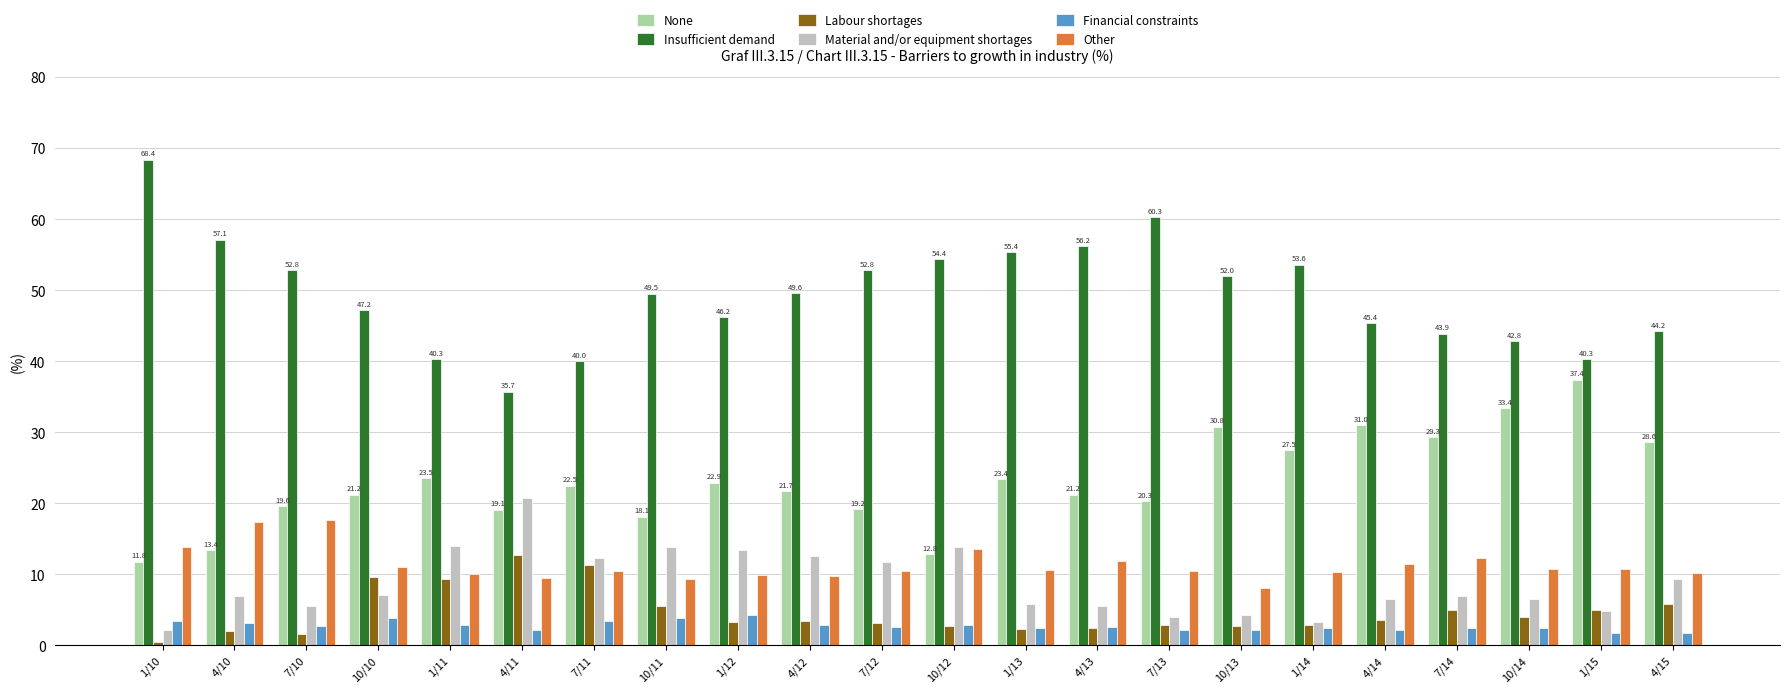

What is the greatest value displayed?

68.4